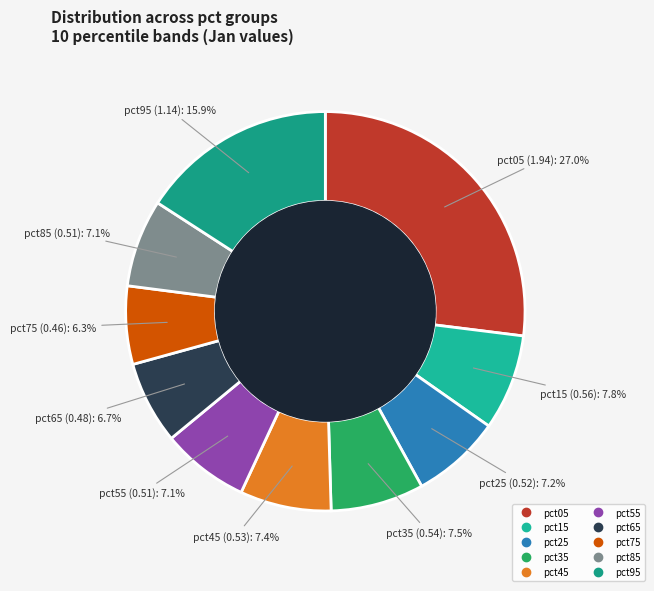

Is there any slice that represents more than half of the pie?

No